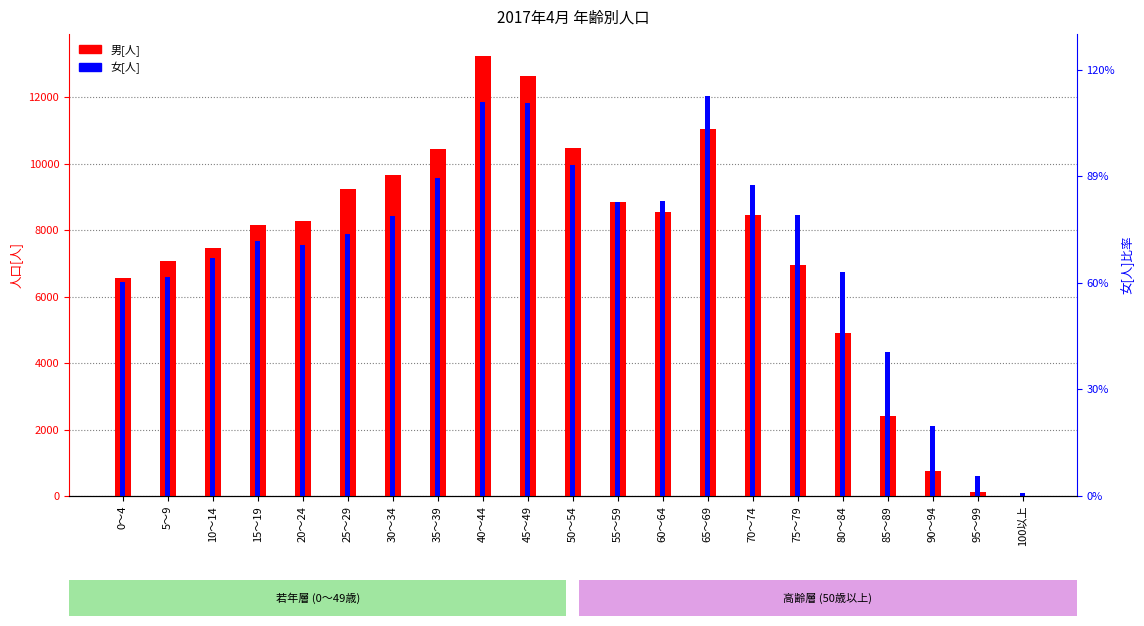

The 男[人] series shows 3790 at 70～74. True or false?

False